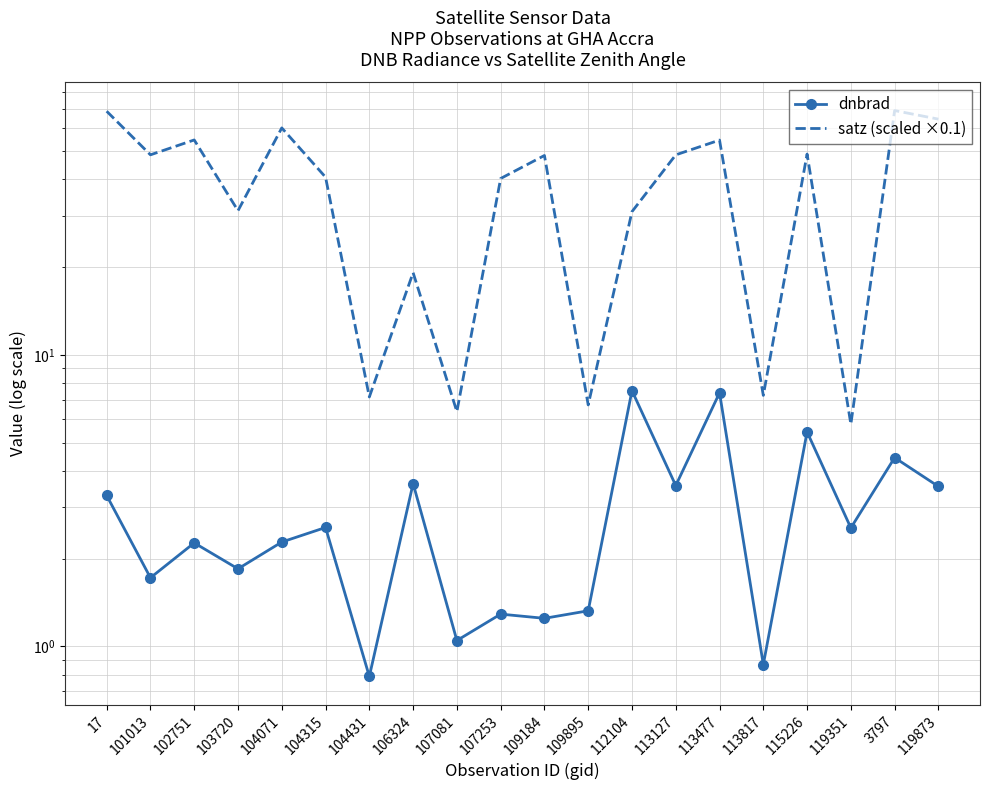

The value of satz (scaled ×0.1) at 106324 is 25.2. True or false?

False